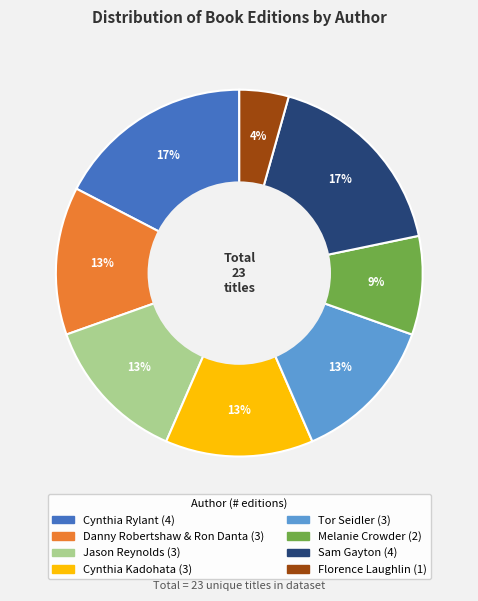

Is there any slice that represents more than half of the pie?

No